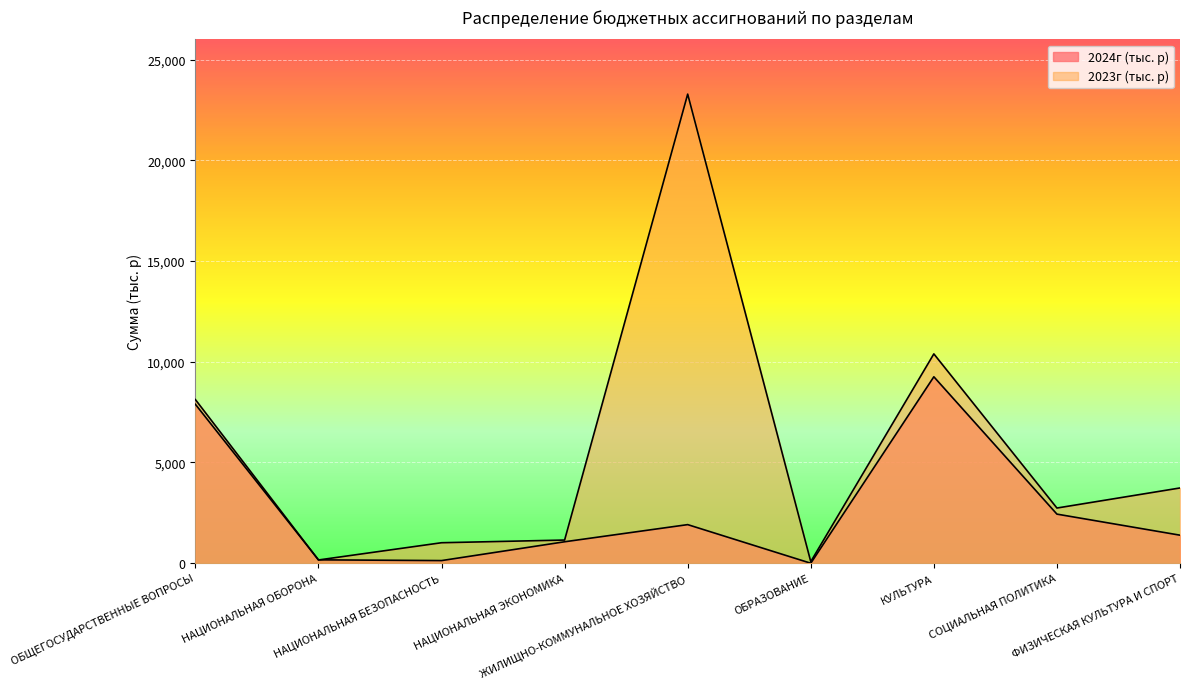

At НАЦИОНАЛЬНАЯ ЭКОНОМИКА, list the series in order from largest to smallest.

2023г (тыс. р), 2024г (тыс. р)